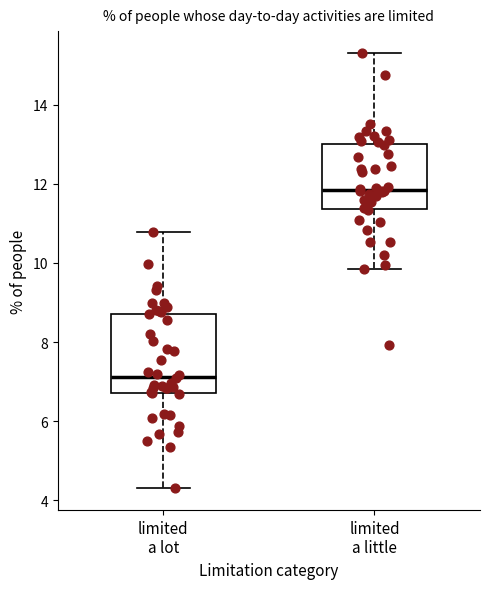

Reading left to right, read every box against the y-axis: the position of its median line, the range the box covers, and the ends of its whiskers. The values are not printed on the chart, so give them approximately, as read against the axis.

limited a lot: median 7.2, box 6.8 to 8.8, whiskers 4.4 to 10.8
limited a little: median 11.8, box 11.4 to 13.0, whiskers 9.8 to 15.4